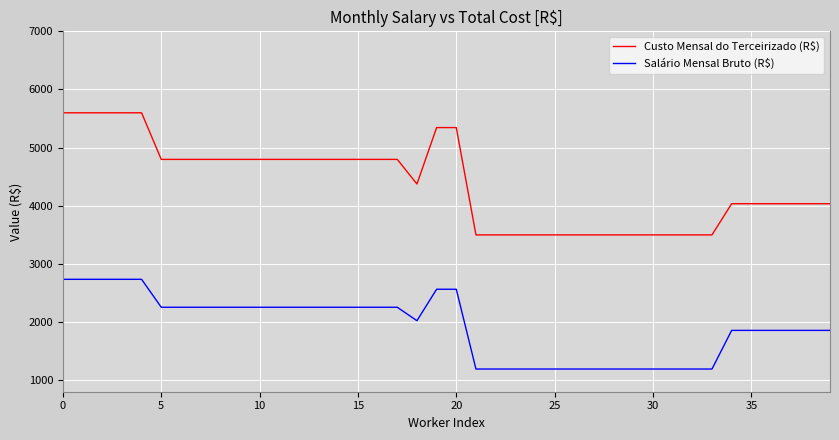

List the series in order of their overall mean, highest first.

Custo Mensal do Terceirizado (R$), Salário Mensal Bruto (R$)